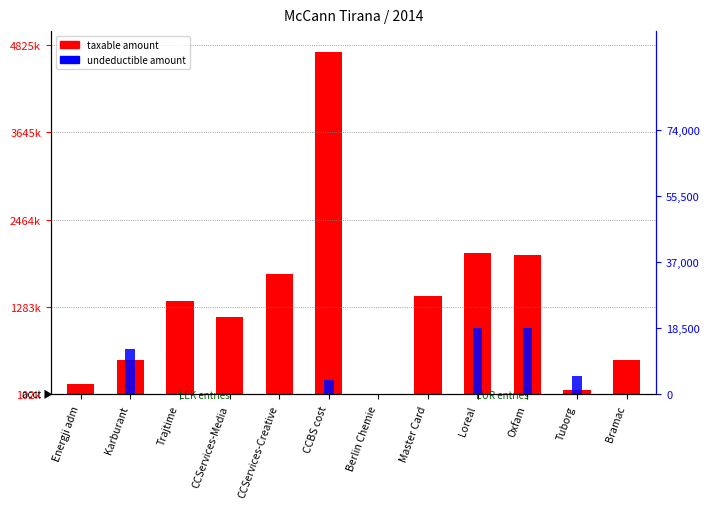

Reading left to right, what are all the values shown in this chart?

taxable amount: 147504.1	472573.9	1263345.5	1046320.7	1632428.5	4628423.9	3177.0	1331280.2	1907639.2	1889139.2	60367.0	464737.5
undeductible amount: 0.0	12822.0	0.0	0.0	0.0	3920.0	0.0	250.0	18500.0	18500.0	5100.0	0.0